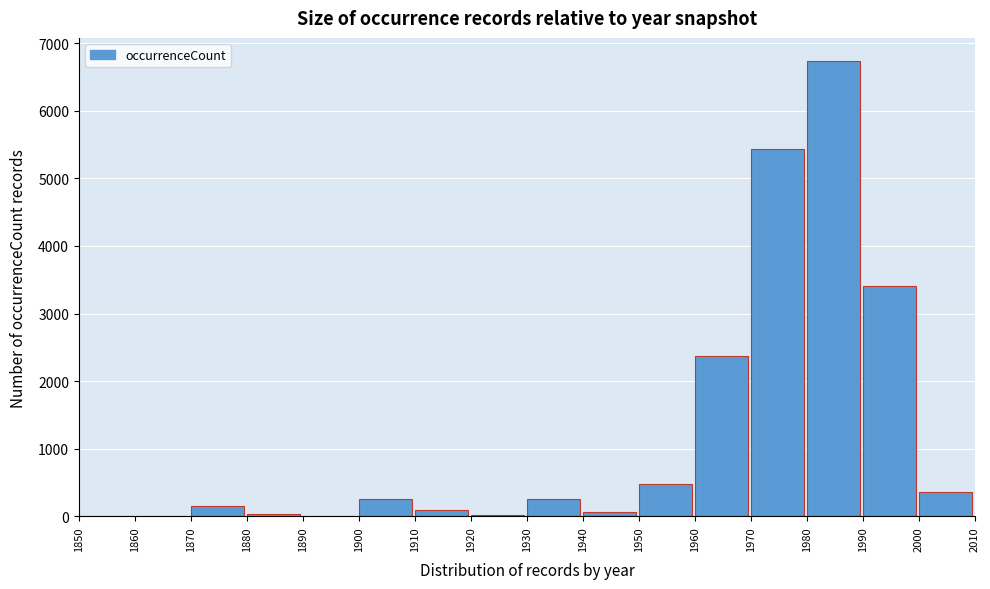

How tall is the bar that spans 1980 to 1990 on the x-axis? The values are not printed on the chart, so give them approximately, as read against the axis.

6700